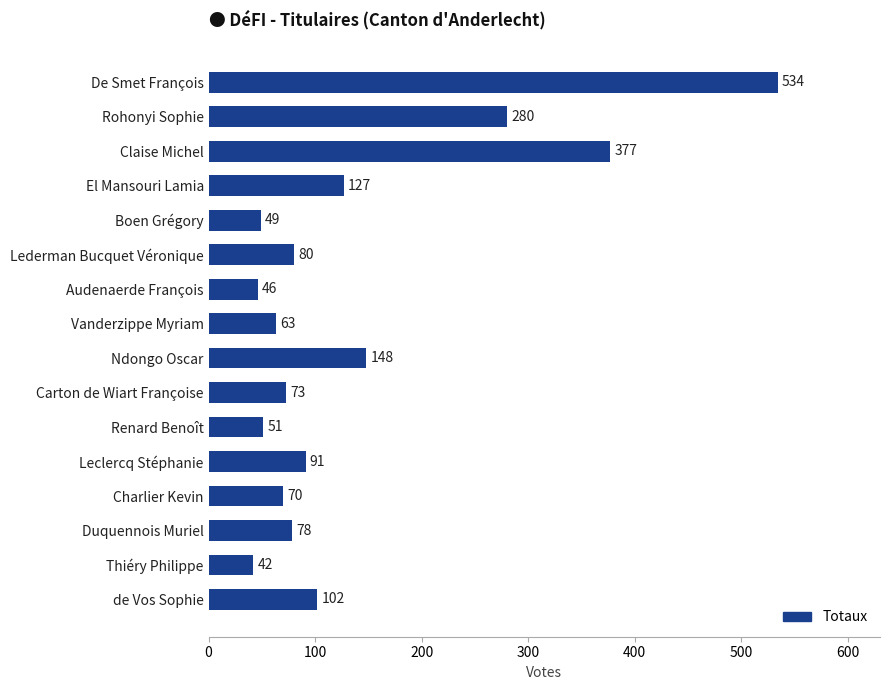

What is the ratio of the value at Duquennois Muriel to the value at Renard Benoît?

1.5